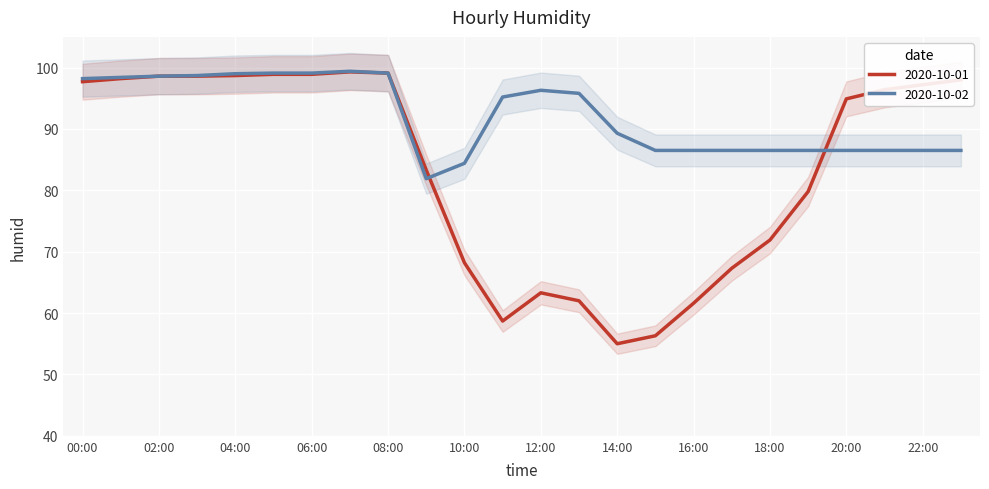

How many interior local valleys does the 2020-10-01 series have?

2